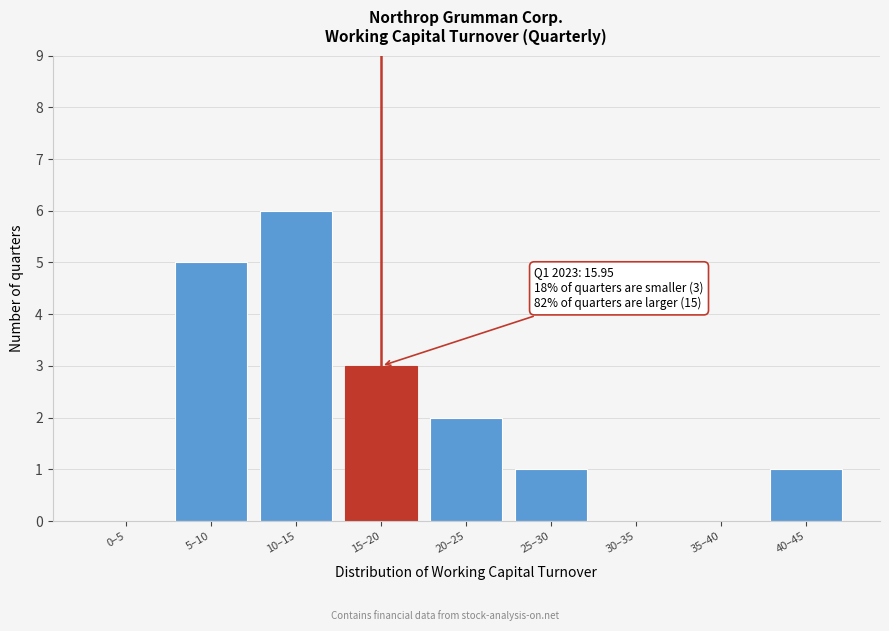

Reading right to left, what are all the values shown in this chart?

40–45=1	35–40=0	30–35=0	25–30=1	20–25=2	15–20=3	10–15=6	5–10=5	0–5=0